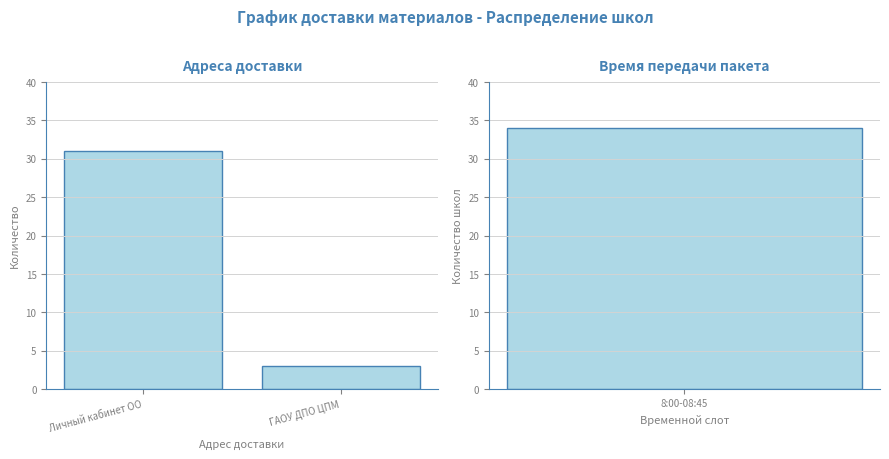

What is the value of the 1st bar from the left?

31